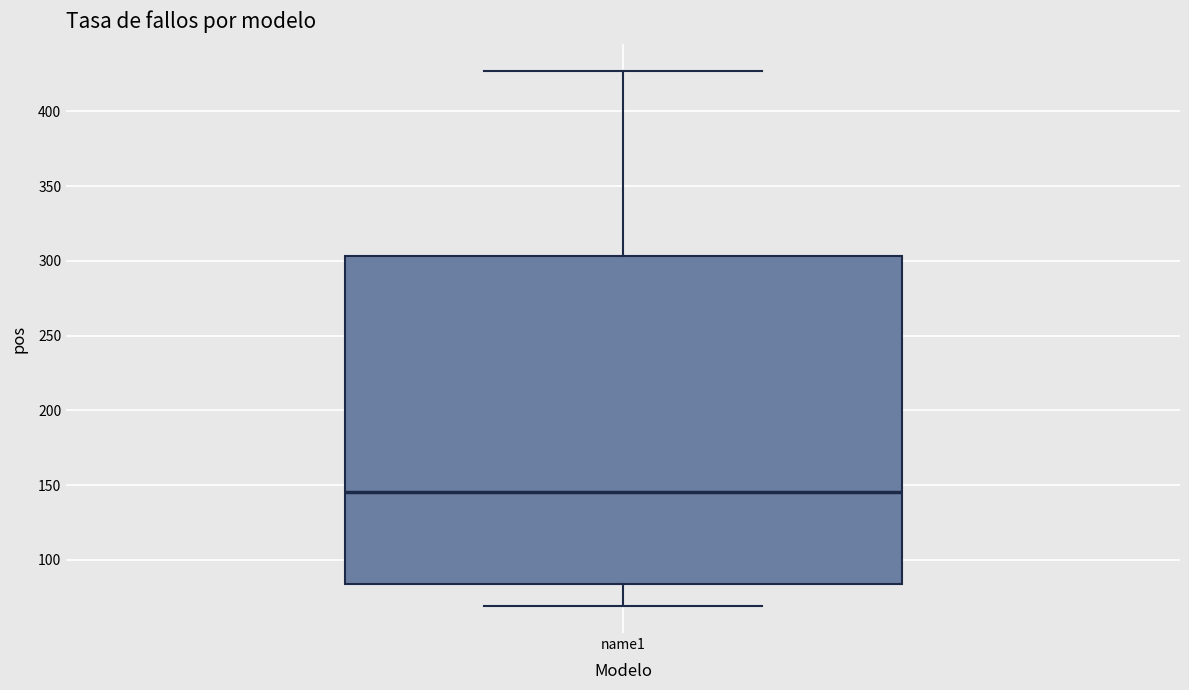

Where does the lower whisker of the box for name1 end on the y-axis? The values are not printed on the chart, so give them approximately, as read against the axis.

70